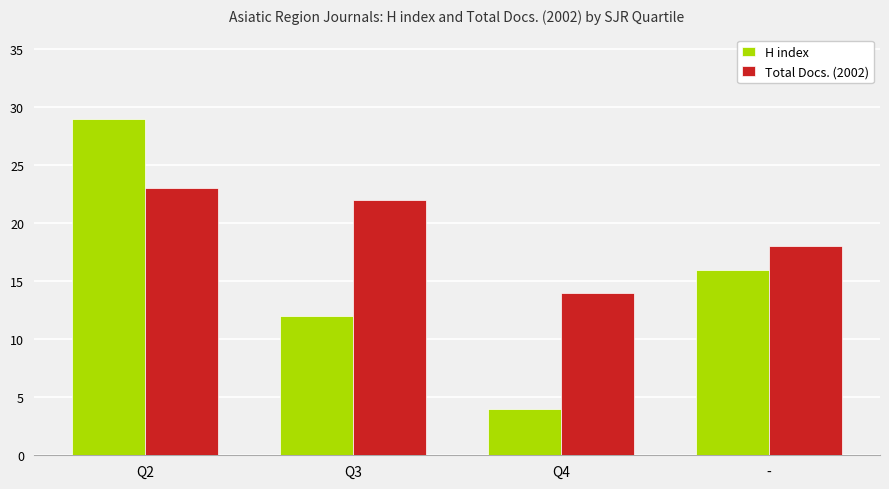

Reading left to right, list all the values displayed in this chart.

H index: Q2=29	Q3=12	Q4=4	-=16
Total Docs. (2002): Q2=23	Q3=22	Q4=14	-=18